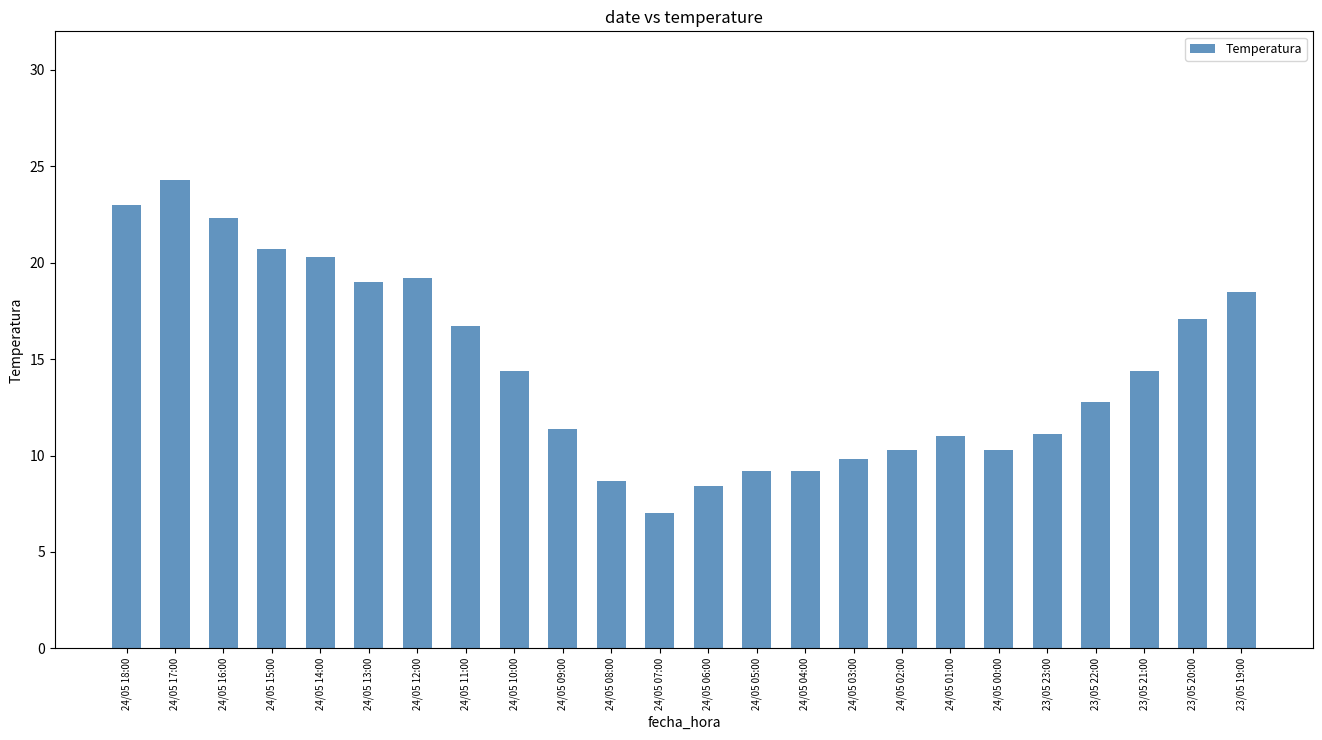

What is the smallest value displayed?

7.0